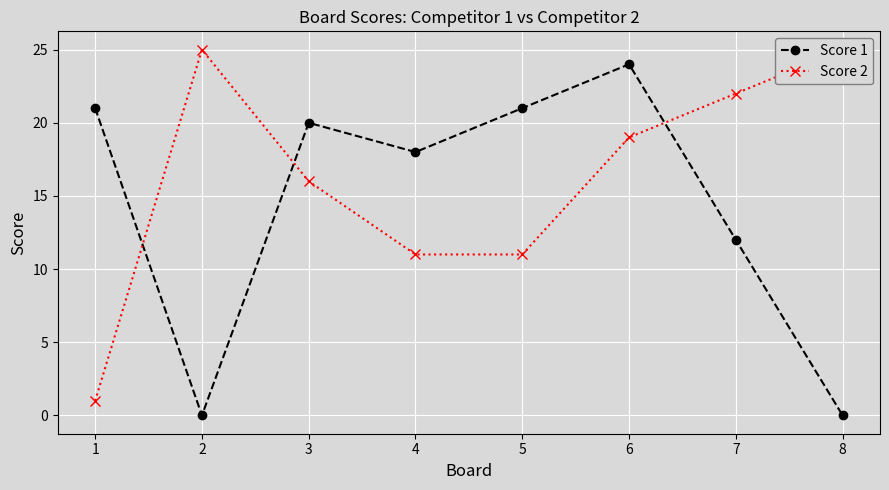

Reading left to right, list all the values displayed in this chart.

Score 1: 21	0	20	18	21	24	12	0
Score 2: 1	25	16	11	11	19	22	25